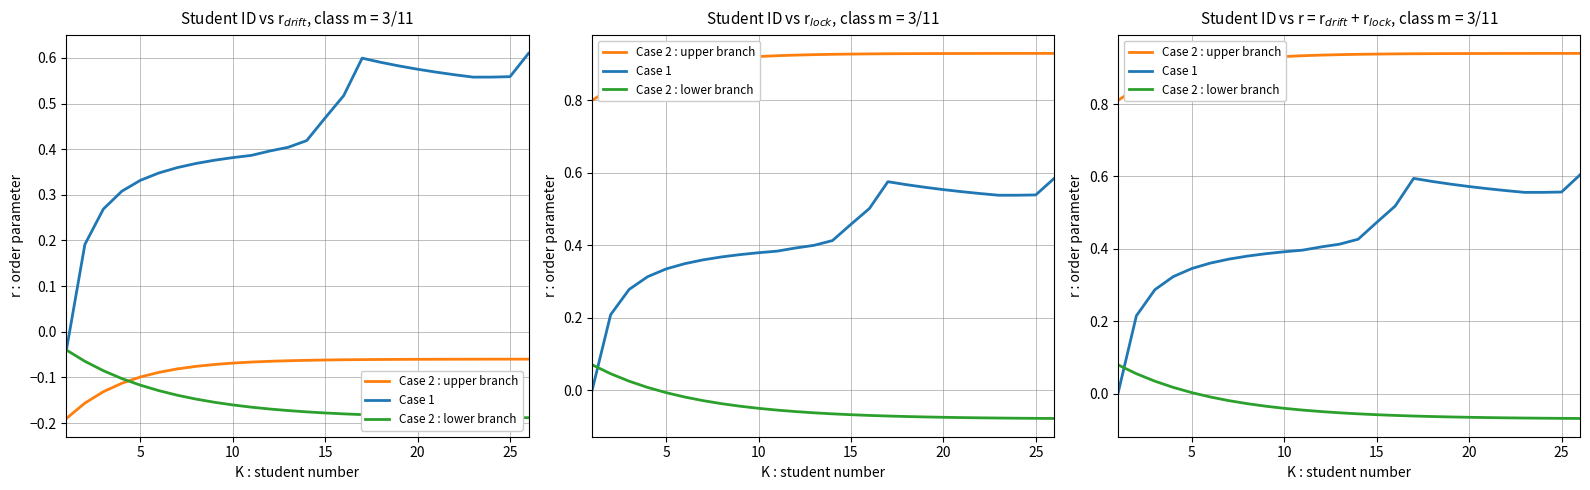

The value of Case 2 : upper branch at 18 is 1.6. True or false?

False